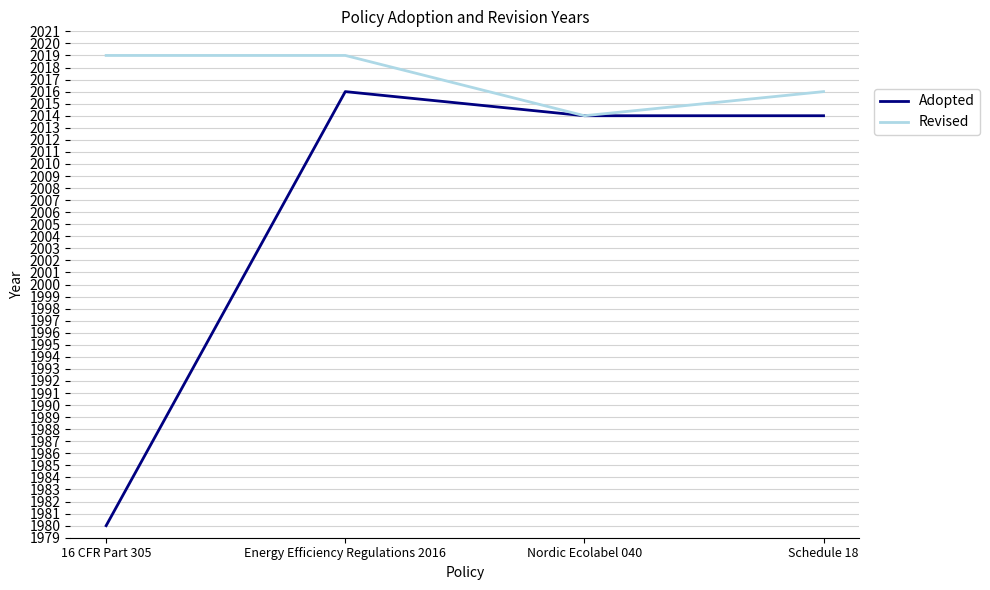

What is the difference between the highest and lowest values at 16 CFR Part 305?

39